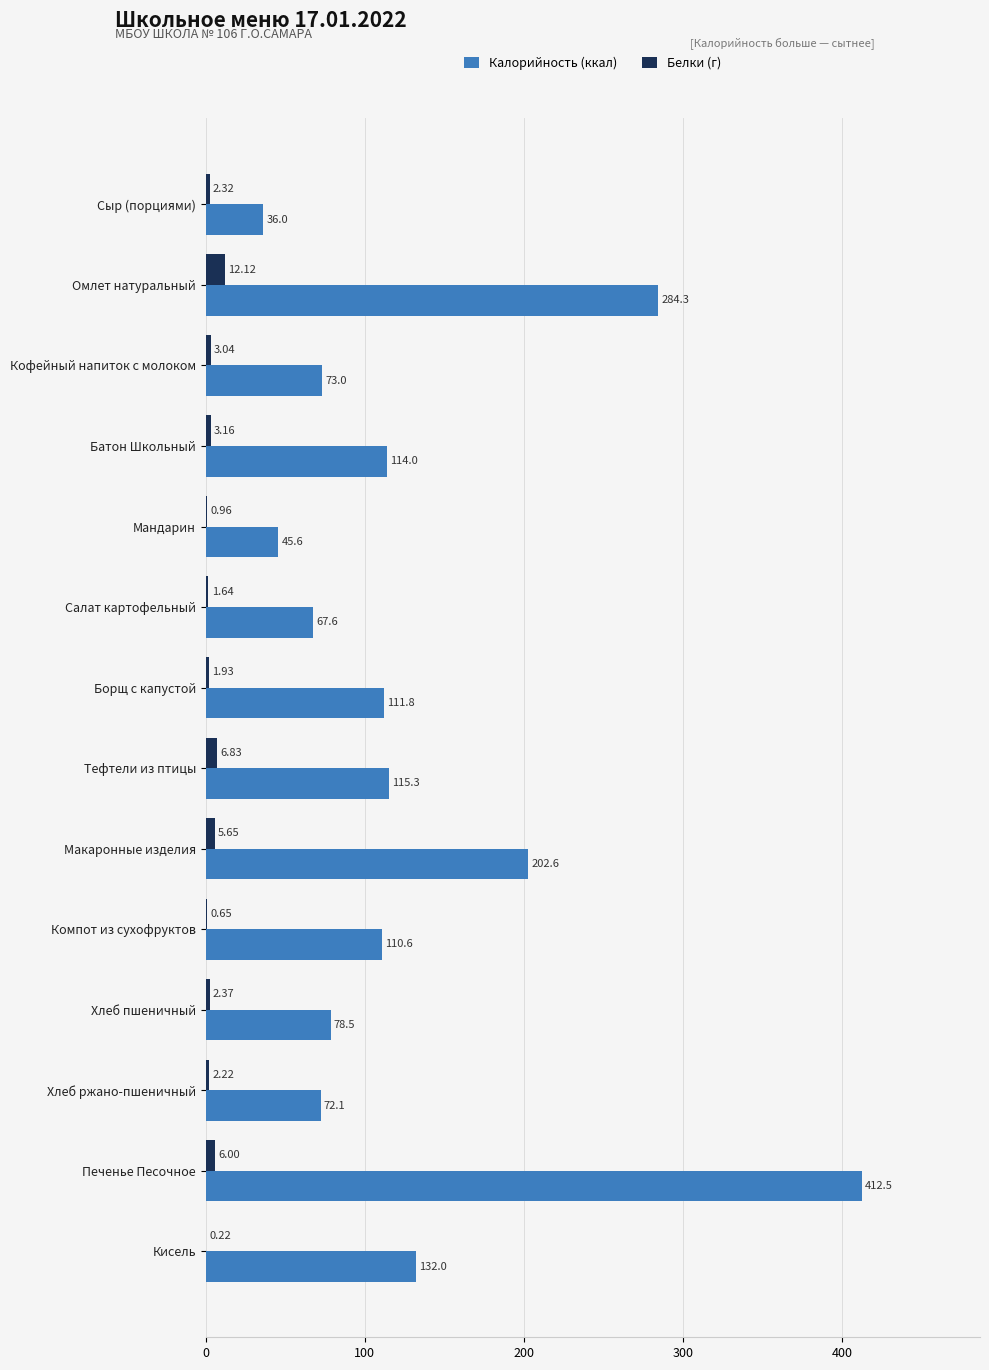

What is the sum of all Калорийность (ккал) values?

1855.9